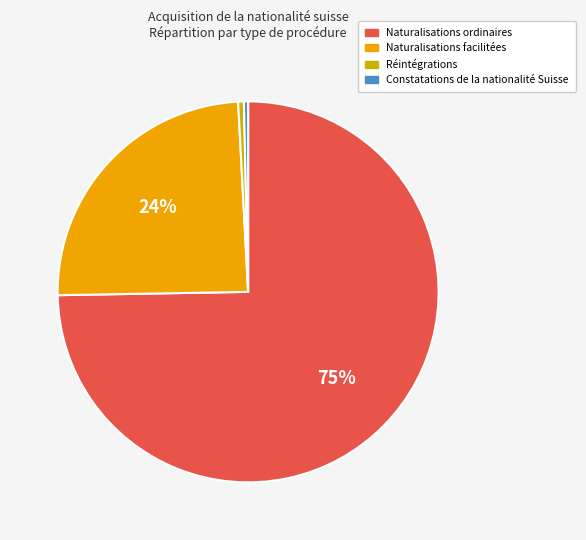

Does Naturalisations ordinaires account for over 50% of the chart?

Yes